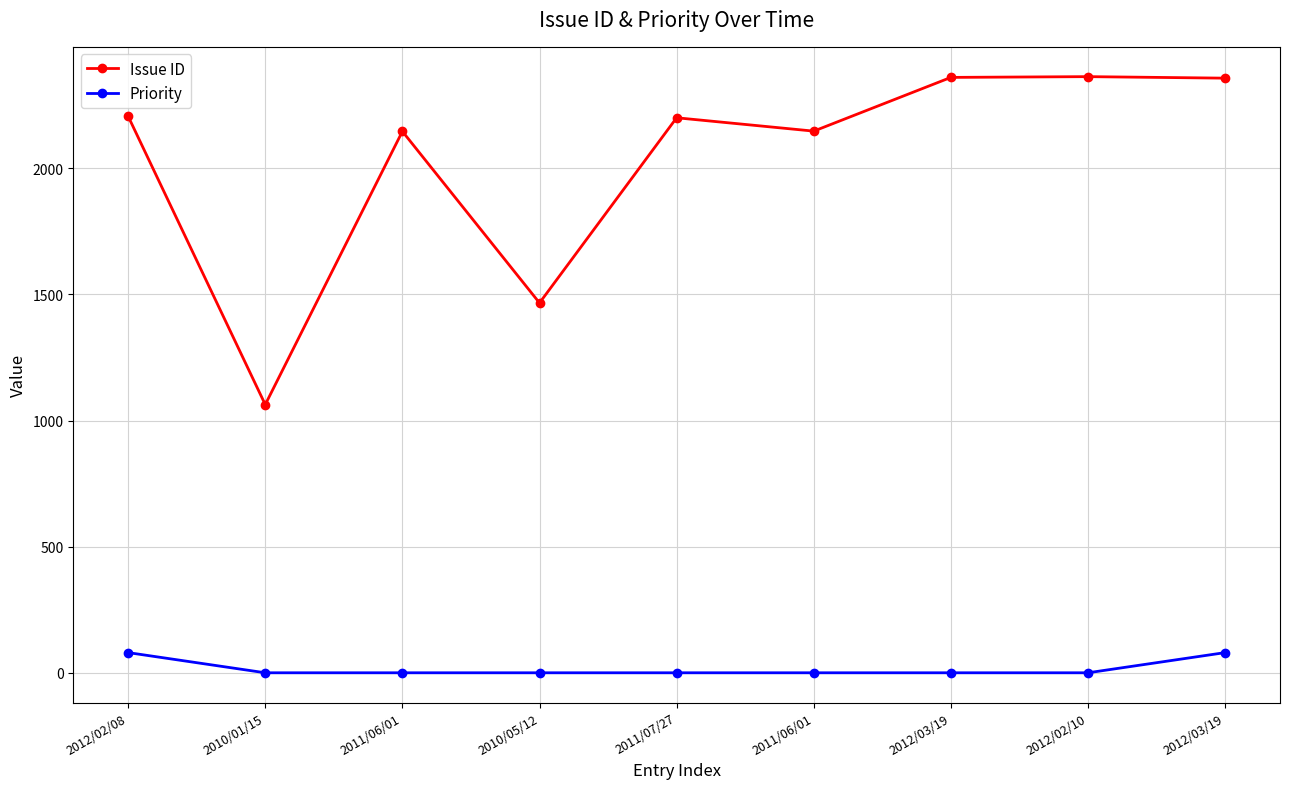

How many values in the Priority series exceed 0?

2